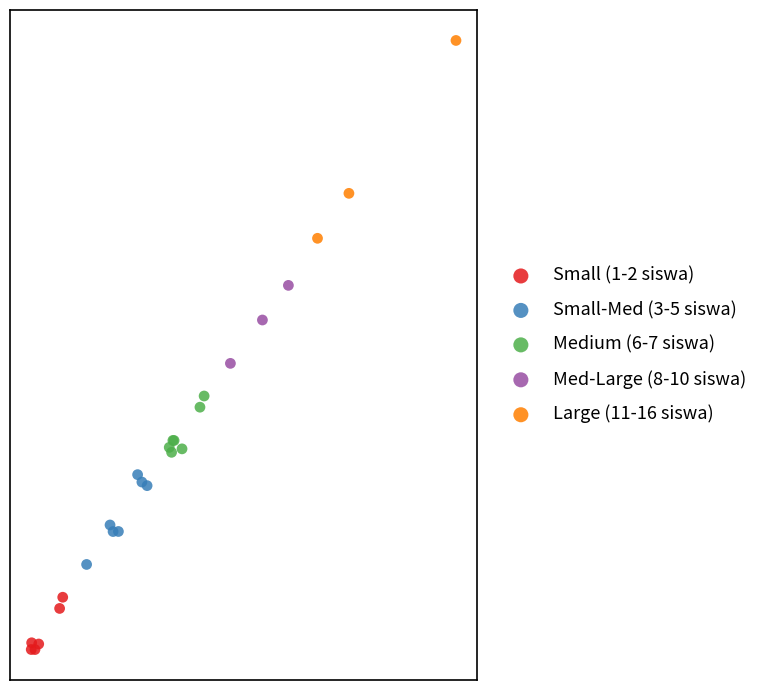

Which series reaches the minimum Y coordinate?

Small (1-2 siswa)